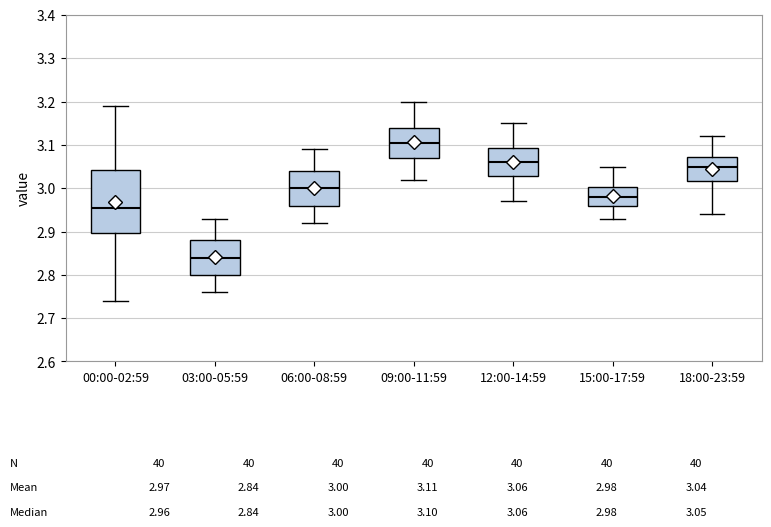

Which box has the highest median line?

09:00-11:59